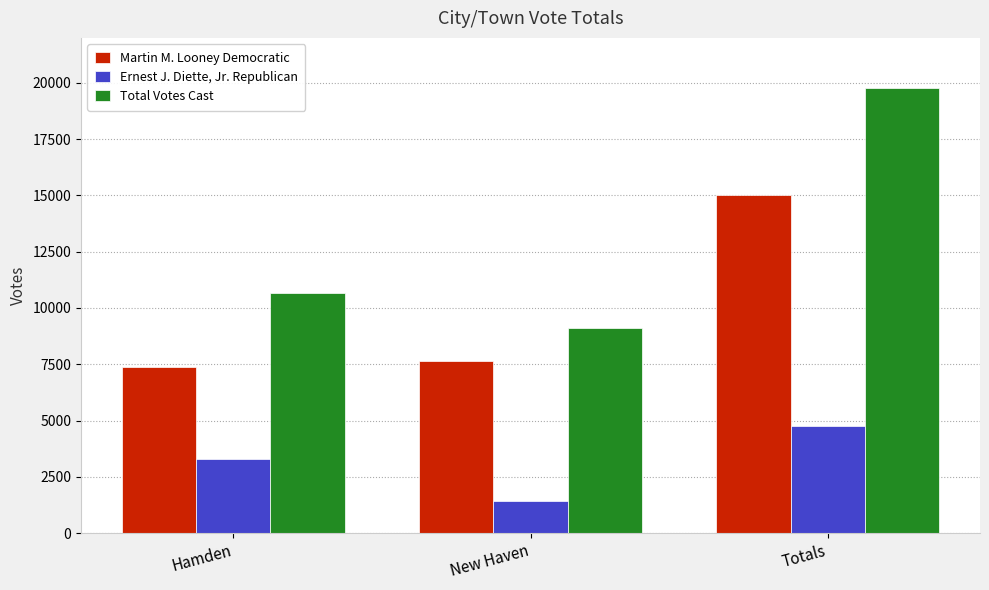

At which label is Total Votes Cast closest to 14424?

Hamden